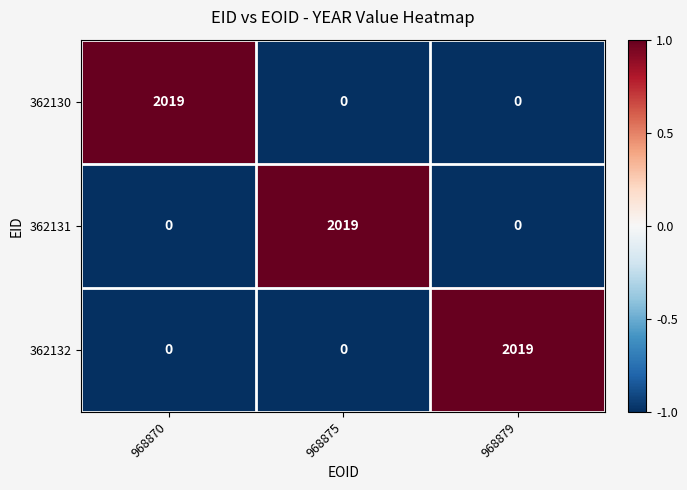

What is the difference between the maximum and second lowest values in the 362130 series?

2019